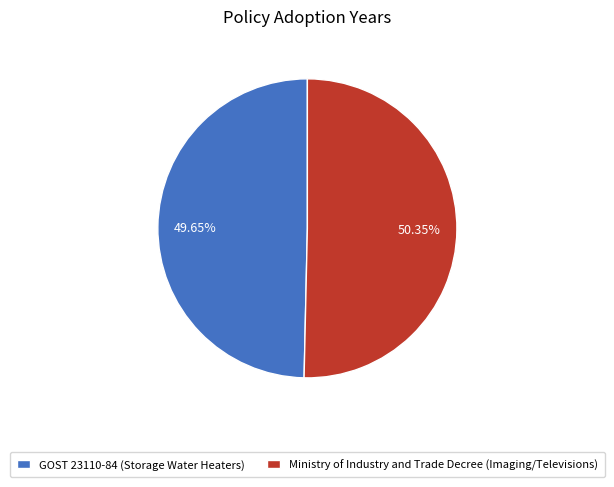

What percentage is the GOST 23110-84 (Storage Water Heaters) slice, to the nearest percent?

50%